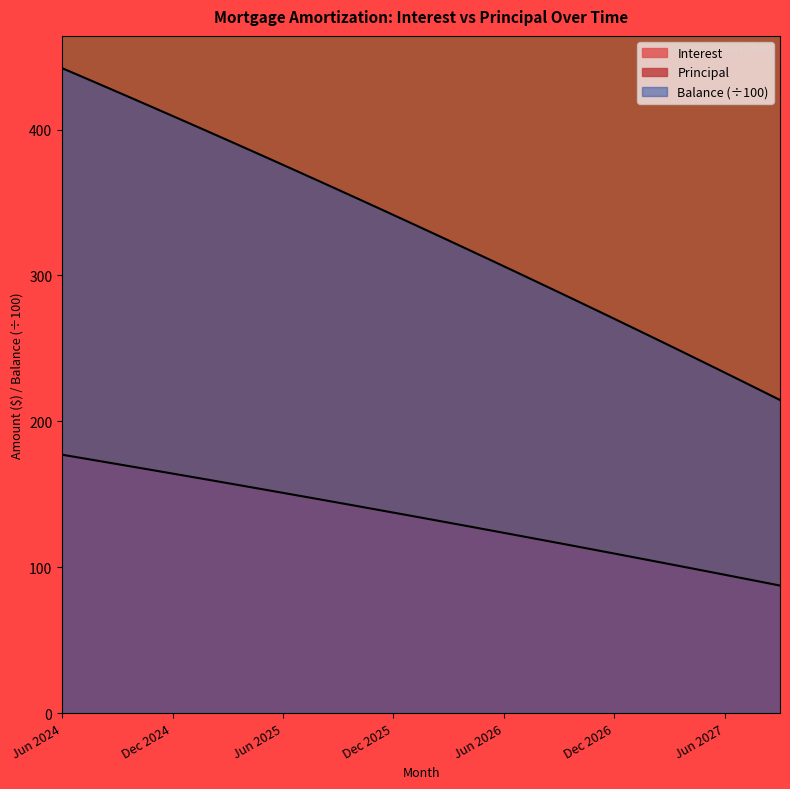

Is the value of Principal at Sep 2026 greater than the value of Interest at Jul 2027?

Yes